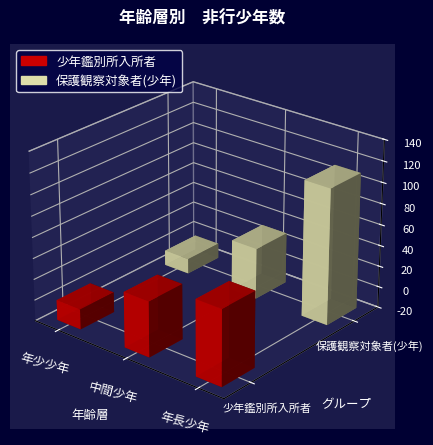

True or false: 少年鑑別所入所者 has a value of 24 at 年少少年.

True